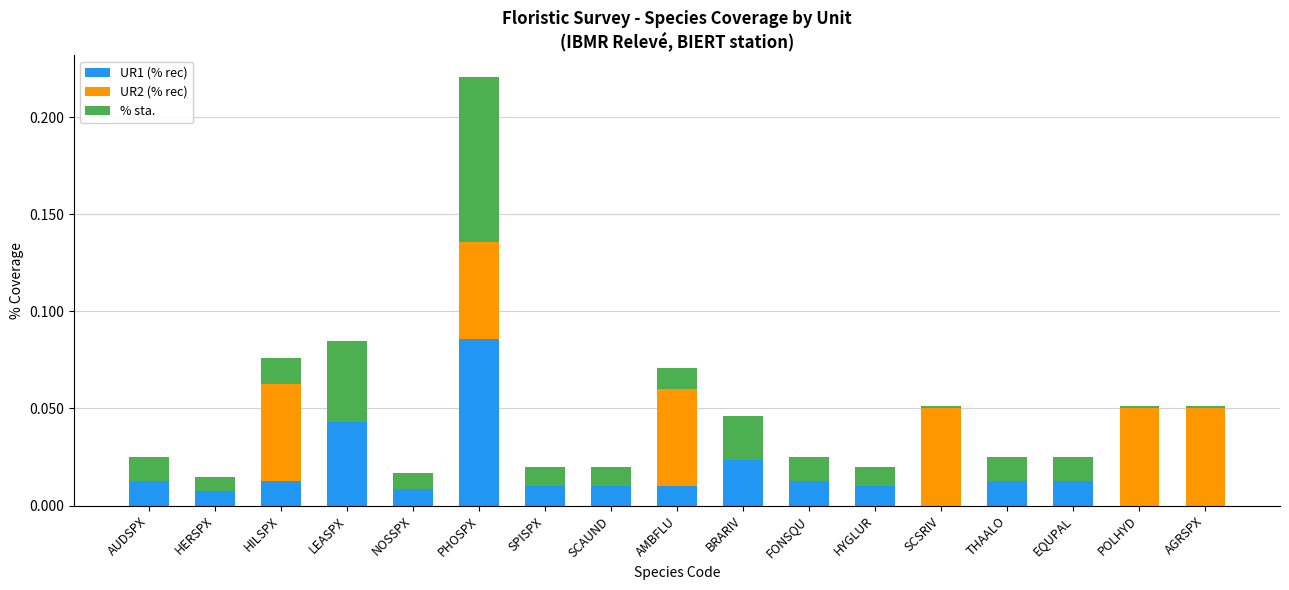

What is the sum of all UR1 (% rec) values?

0.3